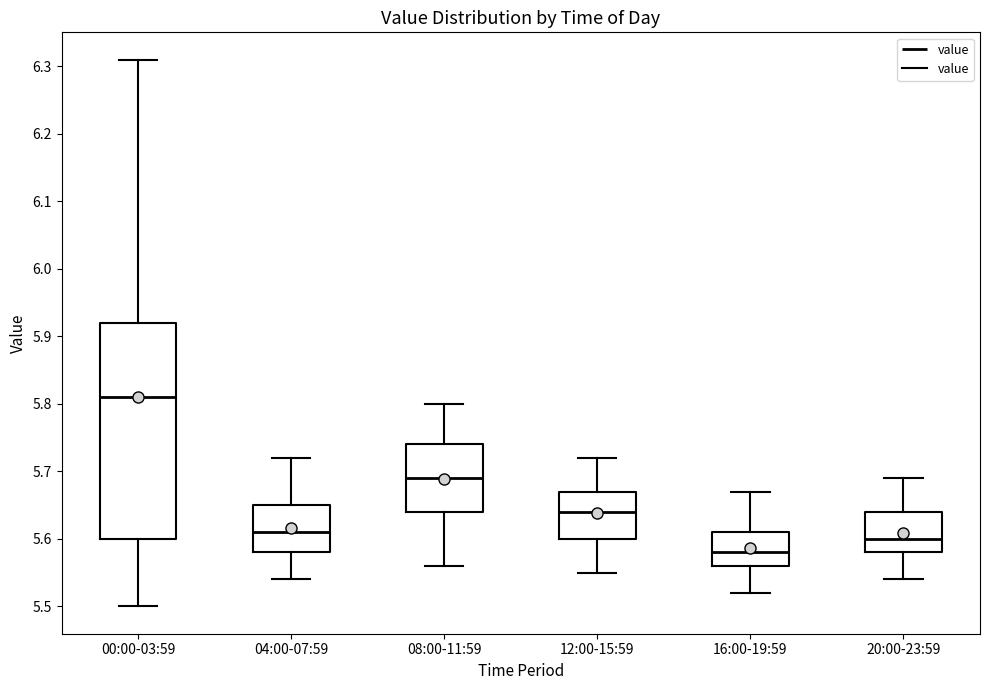

Reading left to right, transcribe this box plot: for each box, give where its median line is, the range the box spans, and where its two whiskers end, as read against the y-axis. The values are not printed on the chart, so give them approximately, as read against the axis.

00:00-03:59: median 5.81, box 5.60 to 5.92, whiskers 5.50 to 6.31
04:00-07:59: median 5.61, box 5.58 to 5.65, whiskers 5.54 to 5.72
08:00-11:59: median 5.69, box 5.64 to 5.74, whiskers 5.56 to 5.80
12:00-15:59: median 5.64, box 5.60 to 5.67, whiskers 5.55 to 5.72
16:00-19:59: median 5.58, box 5.56 to 5.61, whiskers 5.52 to 5.67
20:00-23:59: median 5.60, box 5.58 to 5.64, whiskers 5.54 to 5.69